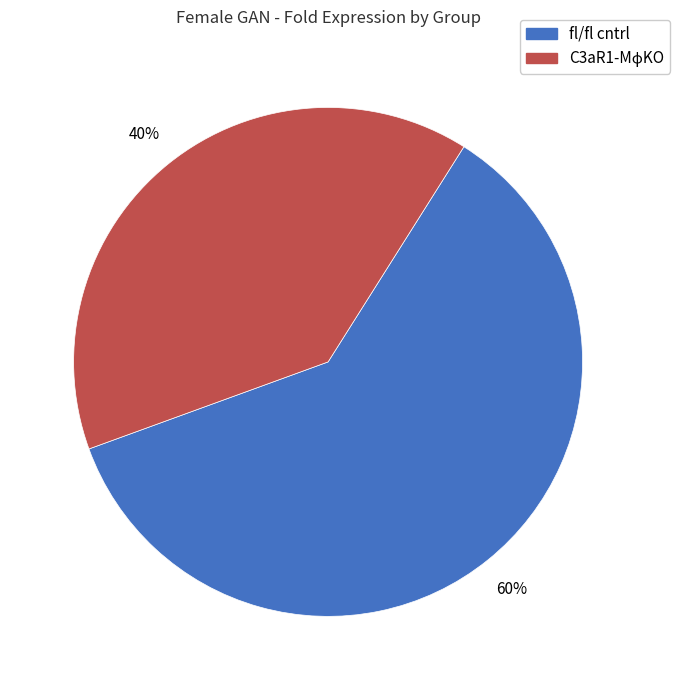

Is there any slice that represents more than half of the pie?

Yes